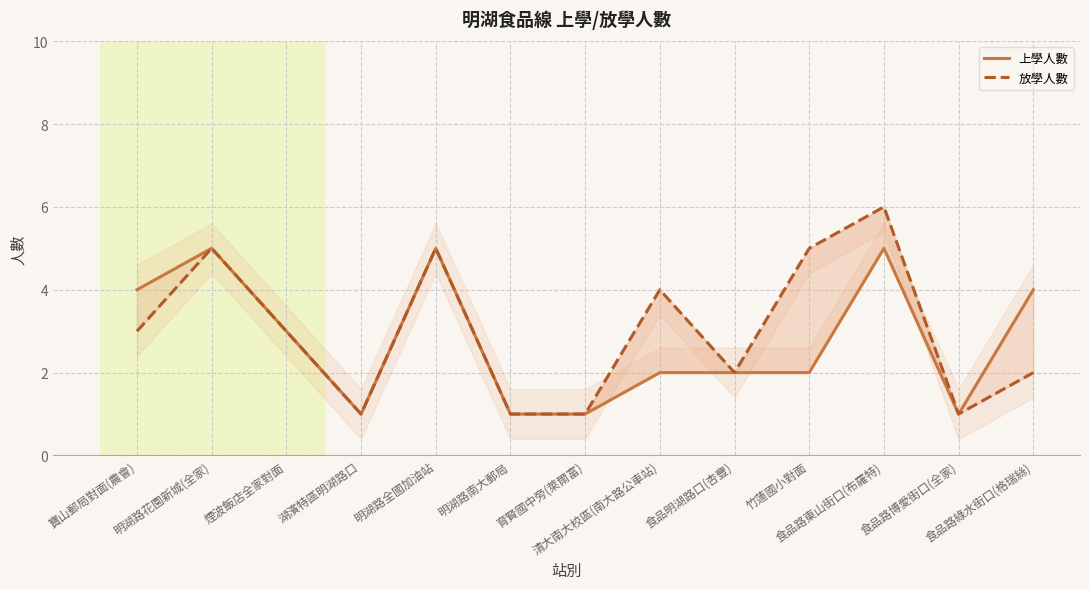

Reading left to right, extract all data points from this chart.

上學人數: 寶山郵局對面(農會)=4	明湖路花園新城(全家)=5	煙波飯店全家對面=3	湖濱特區明湖路口=1	明湖路全國加油站=5	明湖路南大郵局=1	育賢國中旁(萊爾富)=1	清大南大校區(南大路公車站)=2	食品明湖路口(杏豐)=2	竹蓮國小對面=2	食品路東山街口(布羅特)=5	食品路博愛街口(全家)=1	食品路綠水街口(格瑞絲)=4
放學人數: 寶山郵局對面(農會)=3	明湖路花園新城(全家)=5	煙波飯店全家對面=3	湖濱特區明湖路口=1	明湖路全國加油站=5	明湖路南大郵局=1	育賢國中旁(萊爾富)=1	清大南大校區(南大路公車站)=4	食品明湖路口(杏豐)=2	竹蓮國小對面=5	食品路東山街口(布羅特)=6	食品路博愛街口(全家)=1	食品路綠水街口(格瑞絲)=2